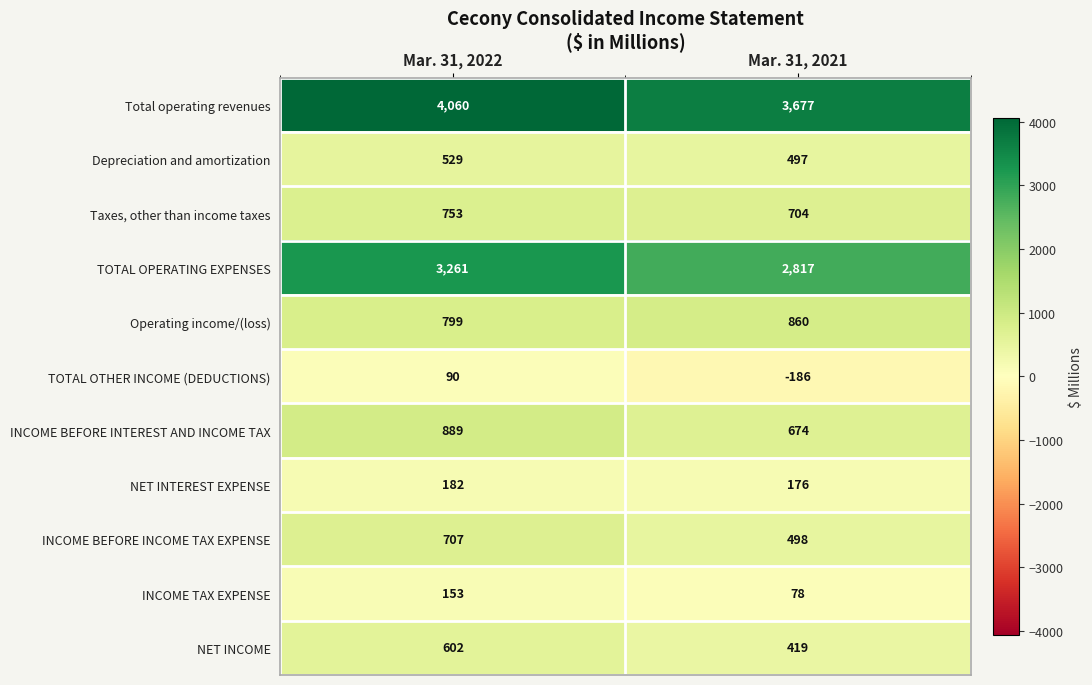

Which category has the lowest value across all series?

Mar. 31, 2021